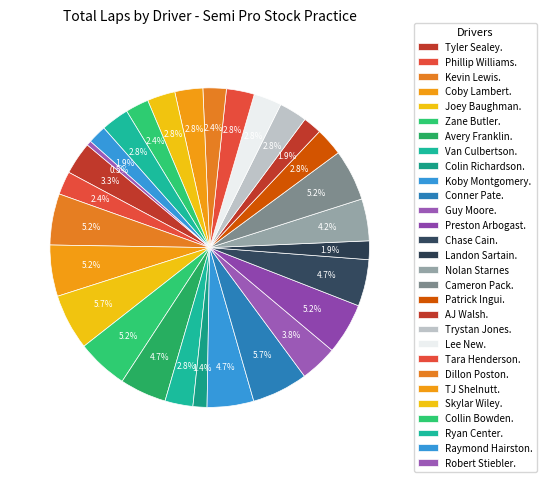

Between Raymond Hairston. and Kevin Lewis., which is larger?

Kevin Lewis.